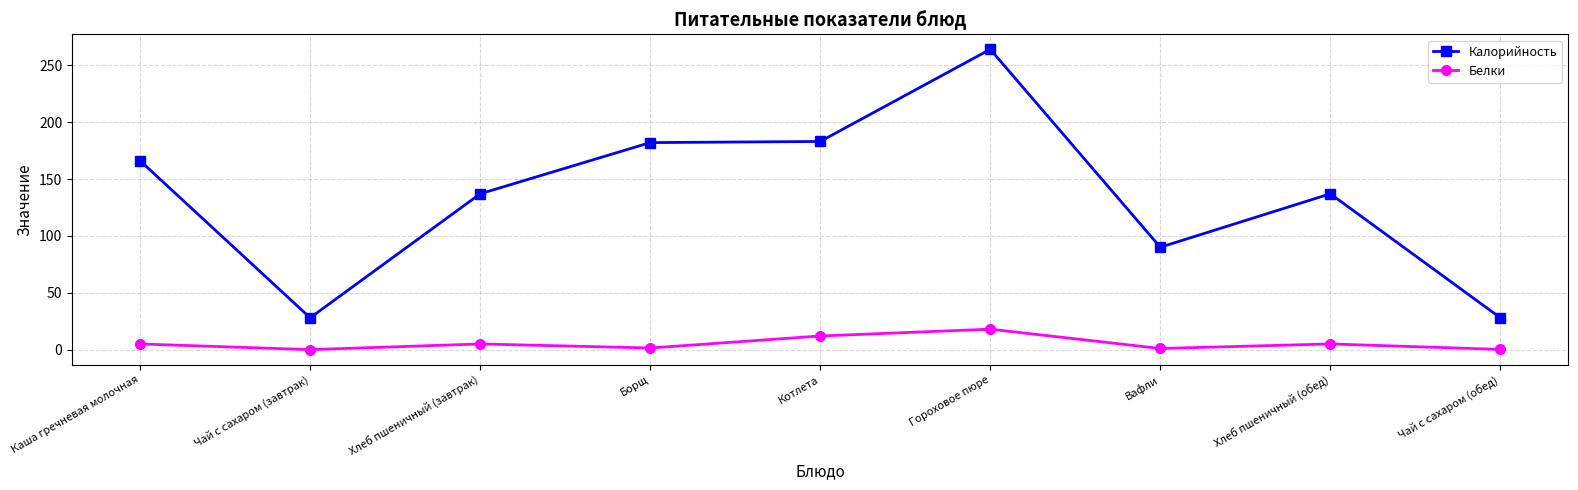

What is the approximate value of Калорийность at Чай с сахаром (обед)?

28.0